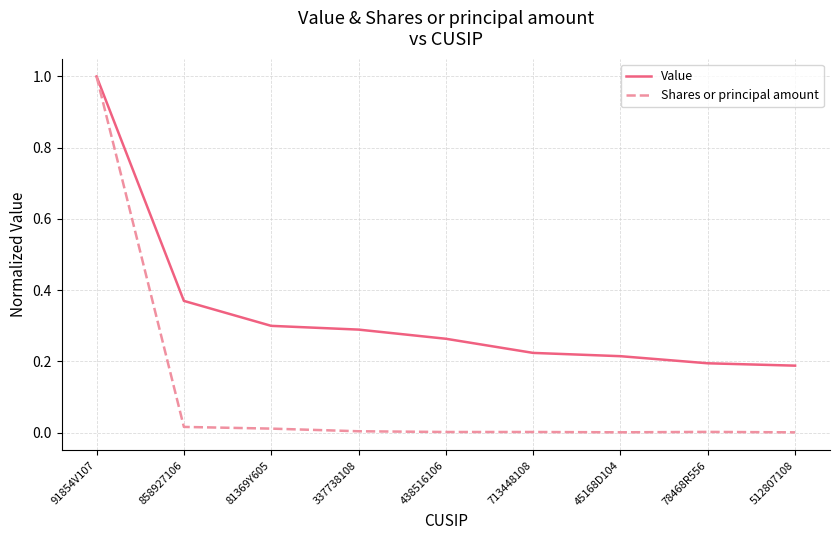

At which label does Shares or principal amount reach its peak?

91854V107